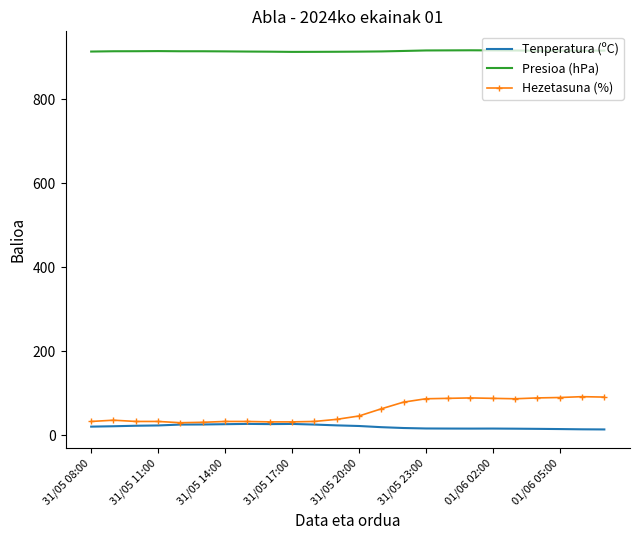

Which series has the largest range (max minus min)?

Hezetasuna (%)